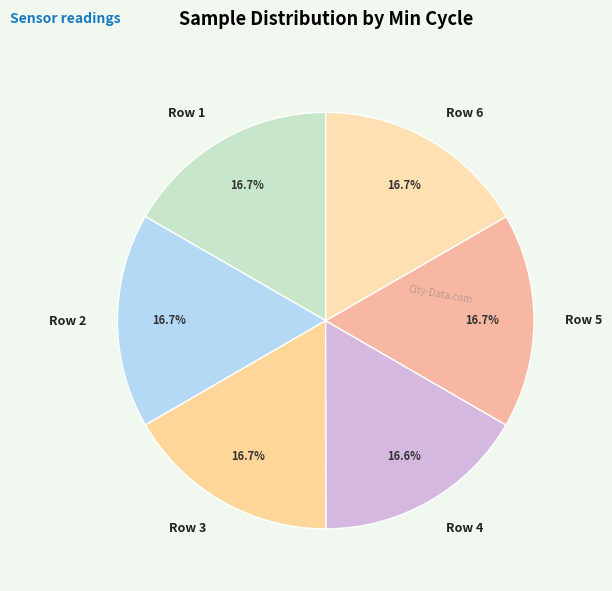

Count the number of slices in the pie.

6